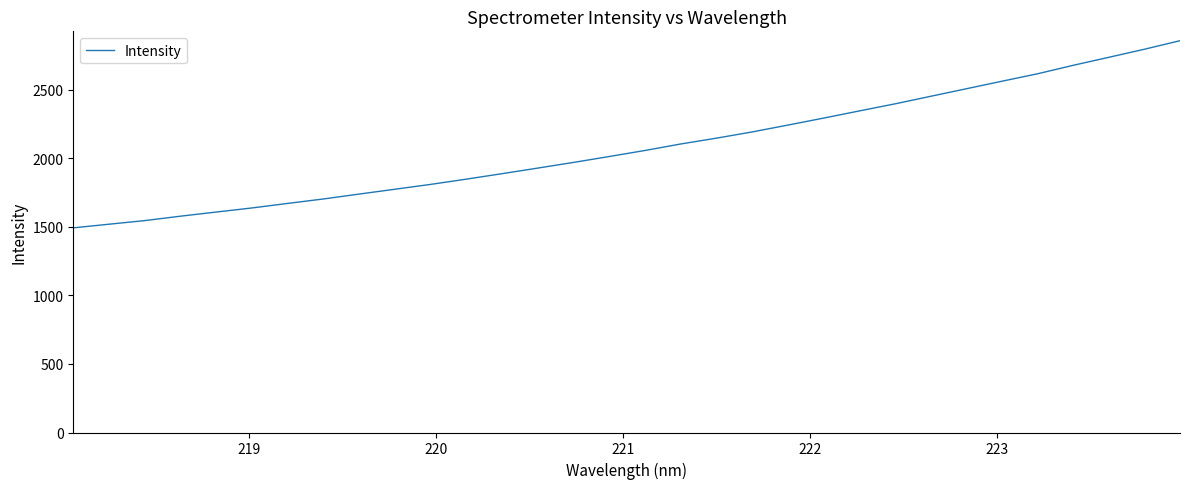

Reading left to right, transcribe all the data shown in this chart.

1492.5	1519.1	1545.4	1577.6	1607.8	1637.6	1670.8	1703.1	1738.9	1774.1	1809.5	1847.8	1887.6	1928.4	1969.7	2012.7	2056.7	2103.9	2146.4	2191.7	2241.7	2292.5	2344.7	2396.3	2451.5	2506.4	2561.6	2615.9	2677.7	2736.1	2795.1	2857.5